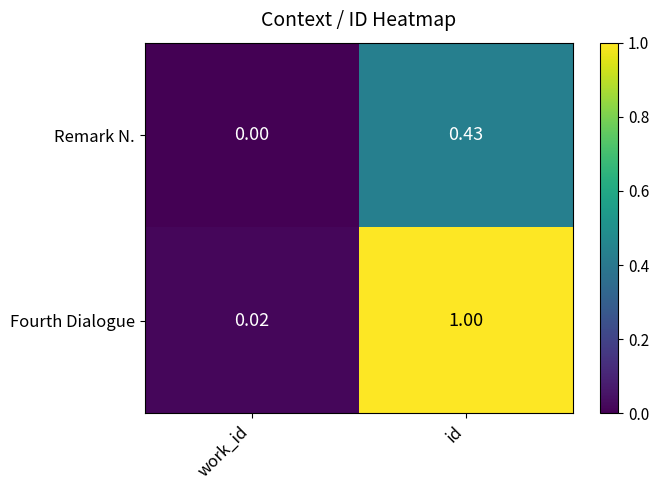

At which label does Fourth Dialogue reach its peak?

id